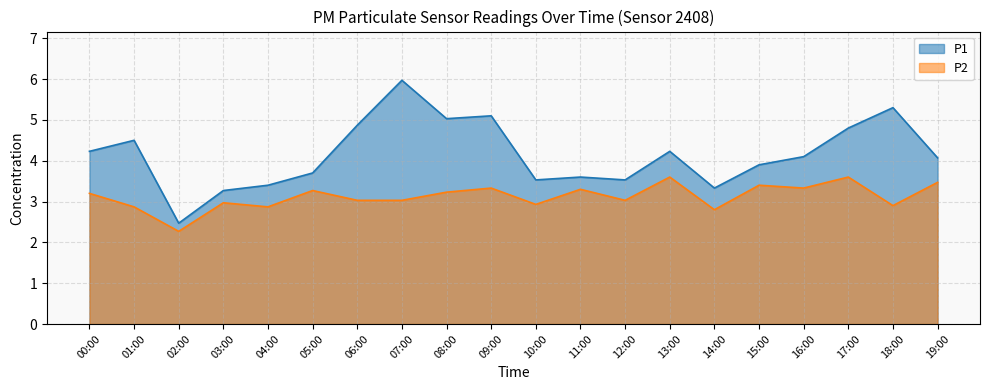

Which series has the largest total across all categories?

P1